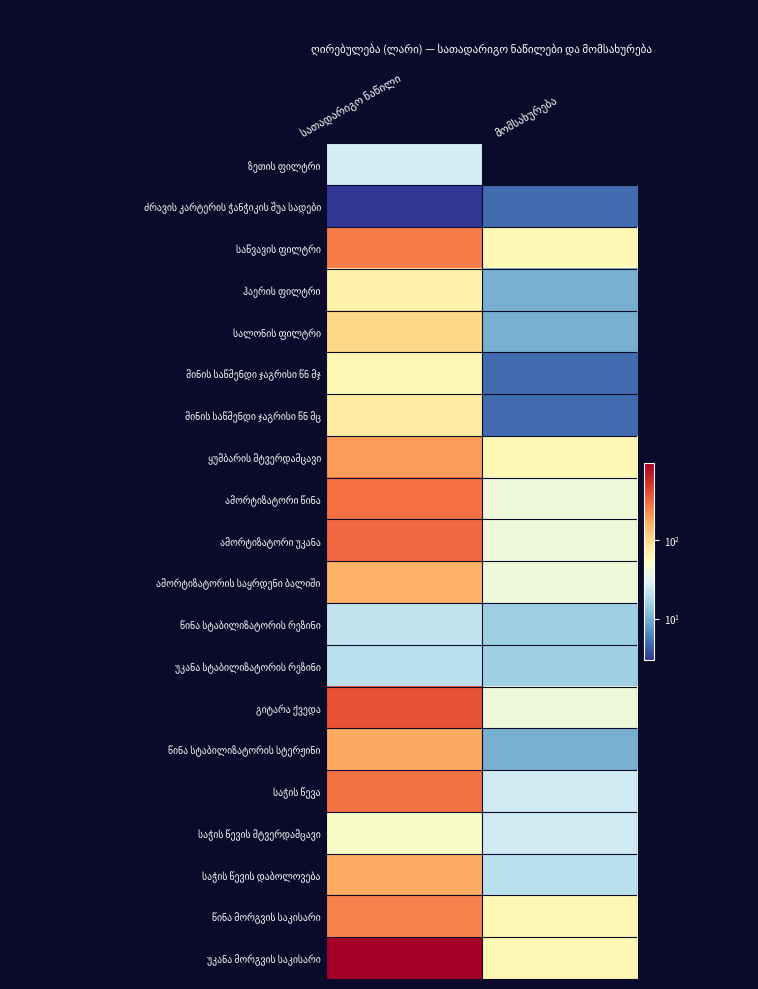

What is the difference between the highest and lowest values at სათადარიგო ნაწილი?

950